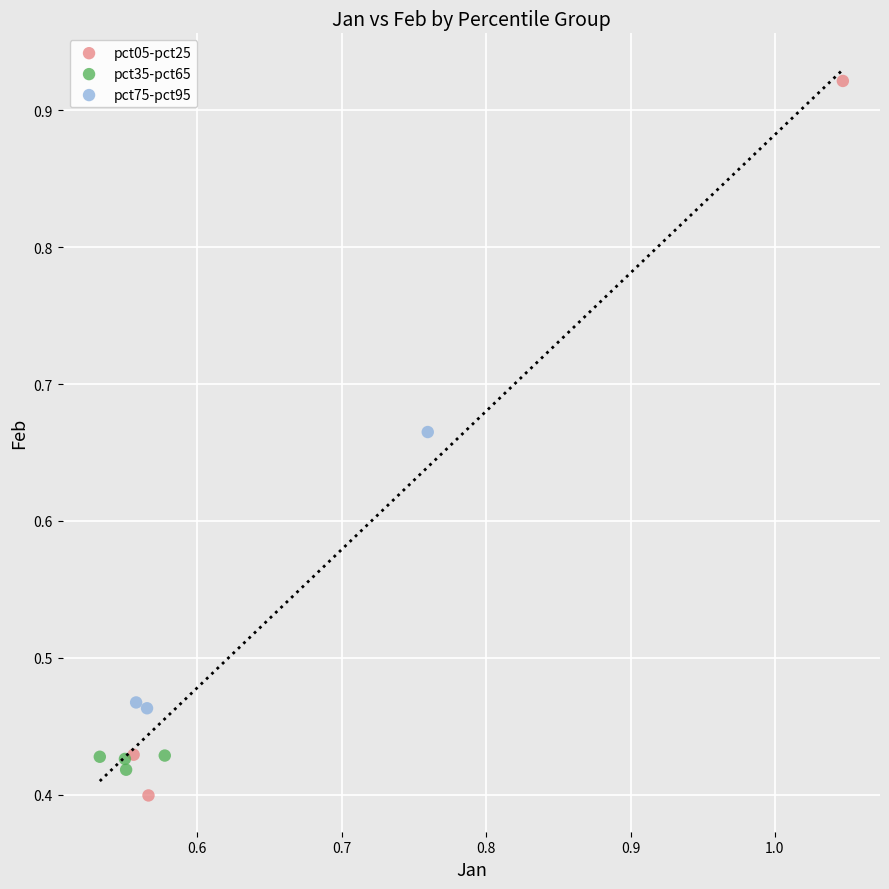

Which series has the largest Y range (max minus min)?

pct05-pct25